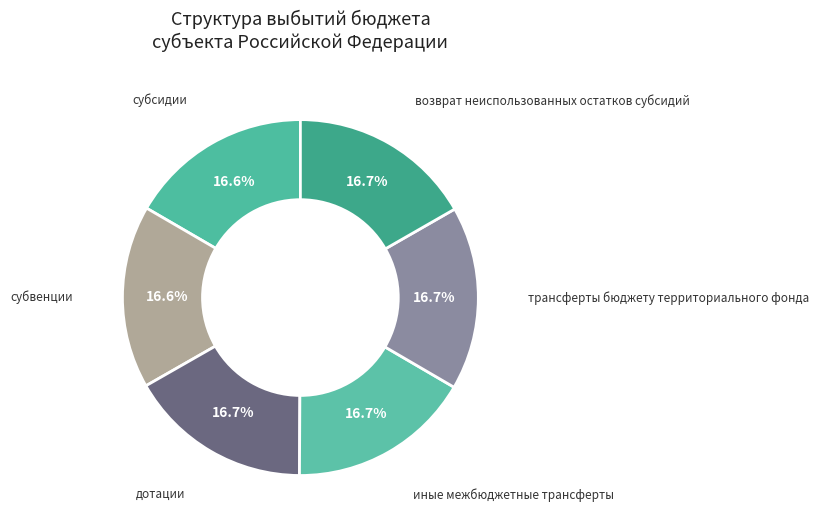

To the nearest percent, what portion does возврат неиспользованных остатков субсидий represent?

17%